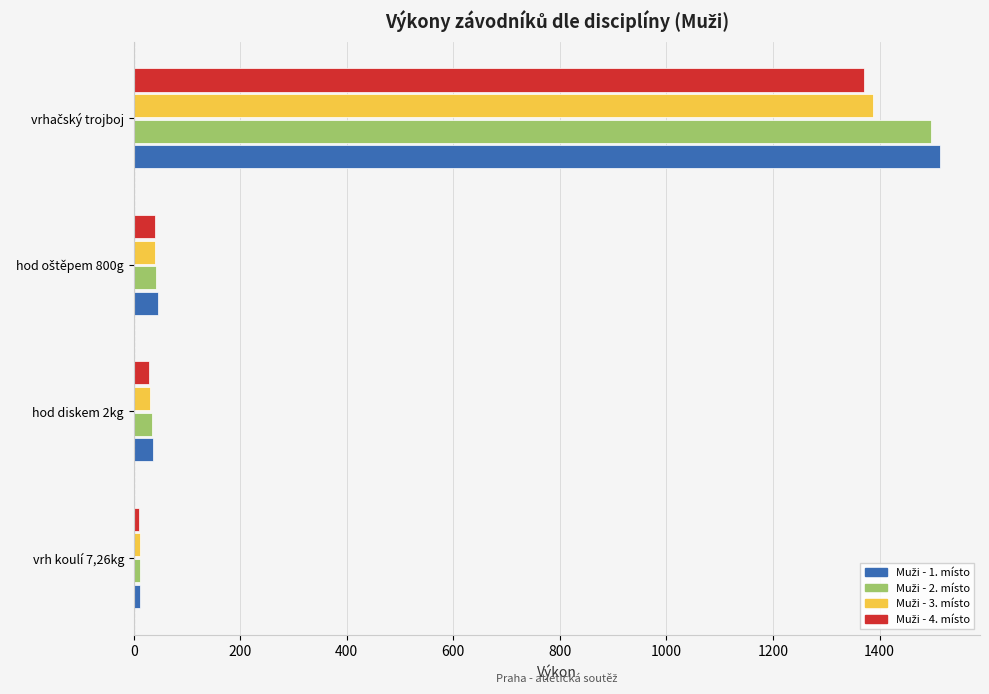

What is the maximum value shown in the chart?

1513.0